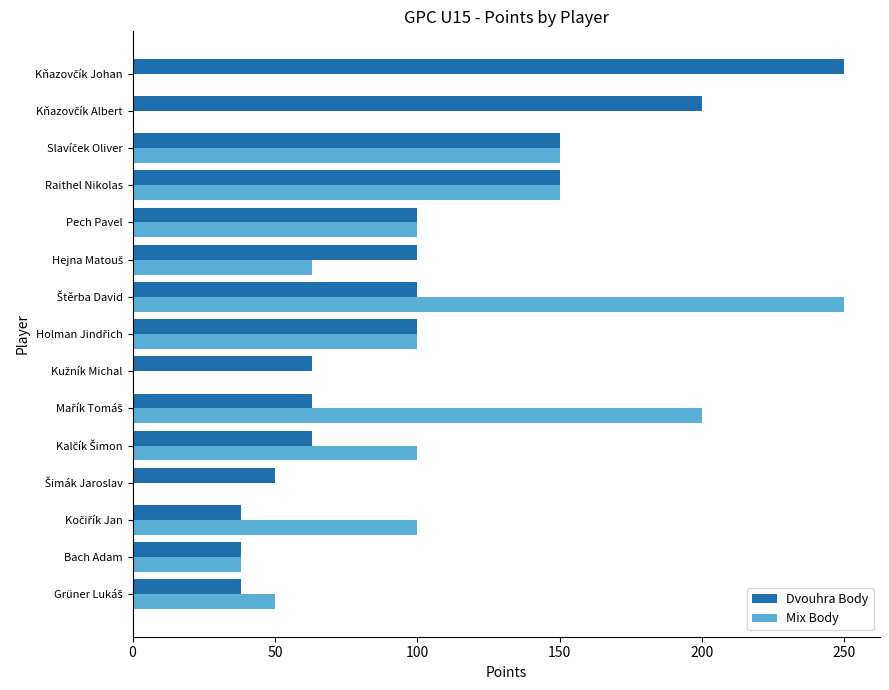

How many series are shown in this chart?

2